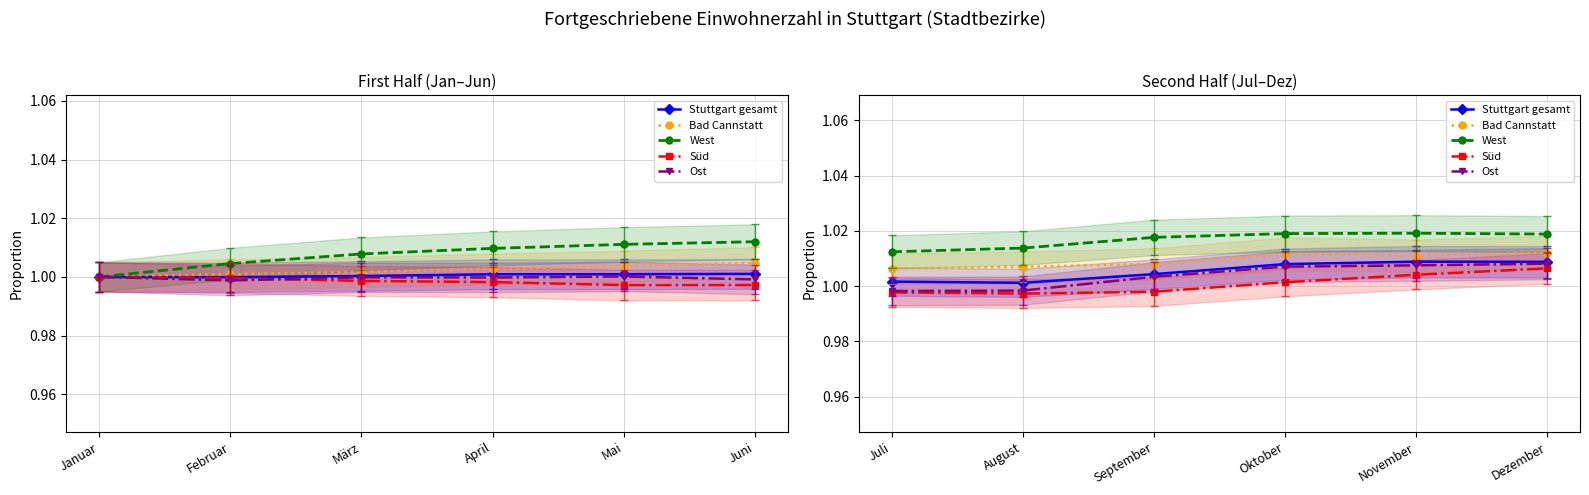

True or false: Stuttgart gesamt has a value of 1.0 at September.

True